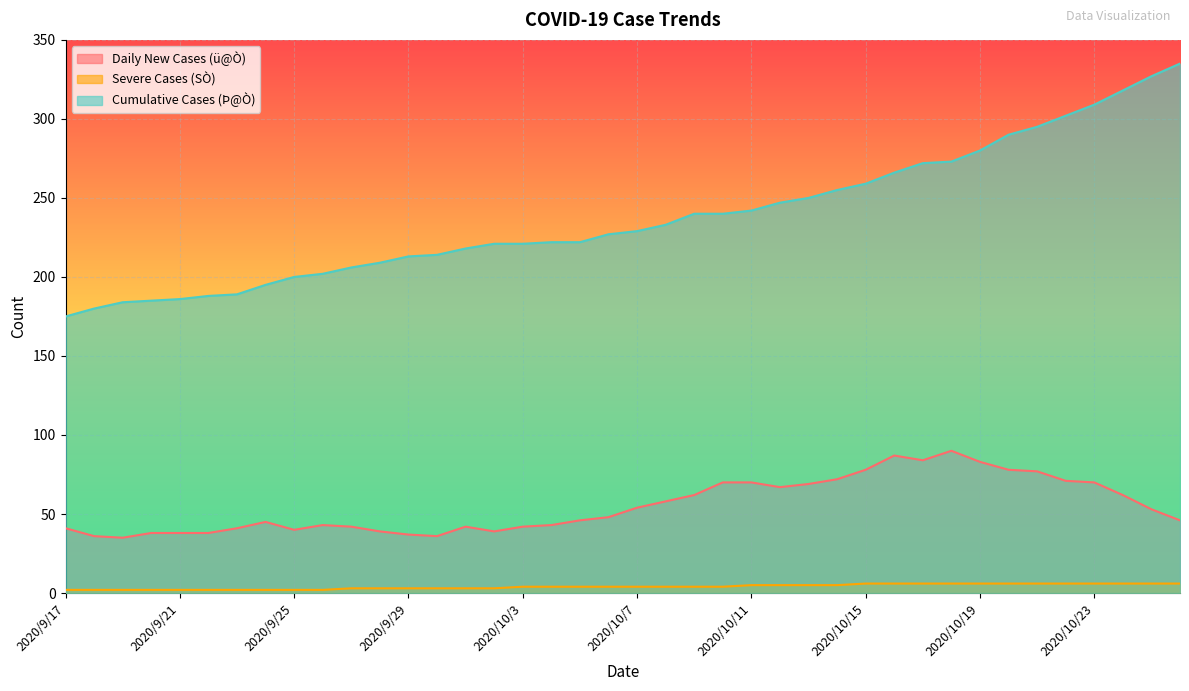

At 2020/10/13, list the series in order from largest to smallest.

Cumulative Cases (Þ@Ò), Daily New Cases (ü@Ò), Severe Cases (SÒ)